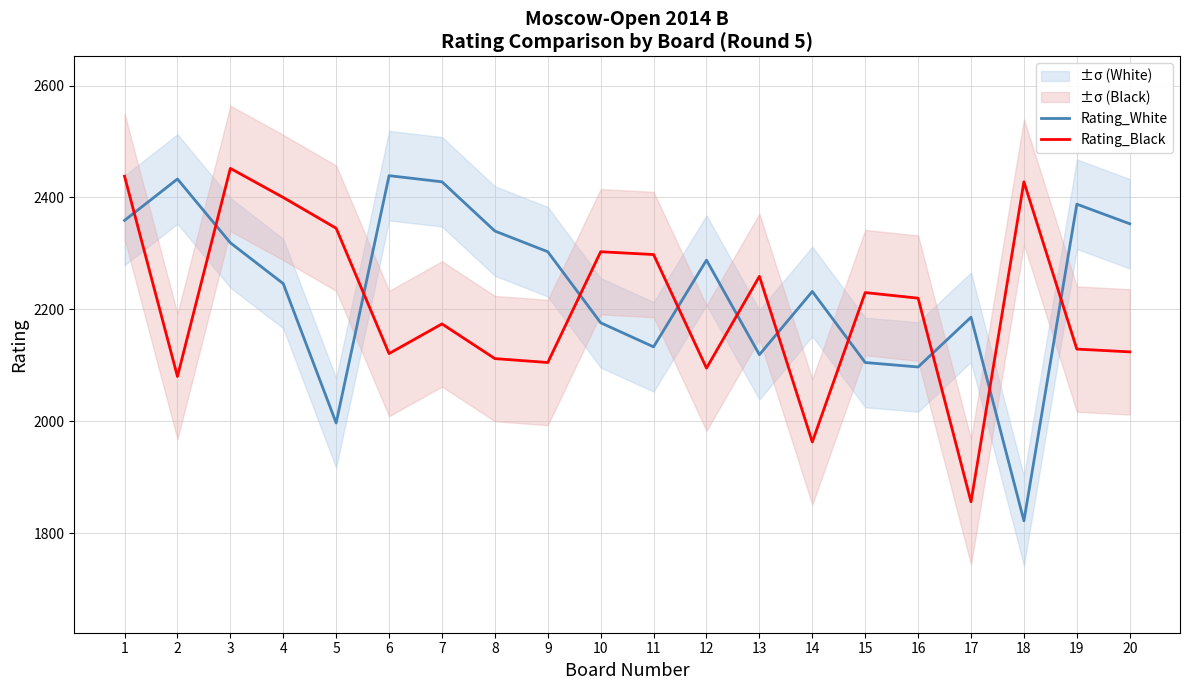

What is the spread (max minus min) of values at 2?

353